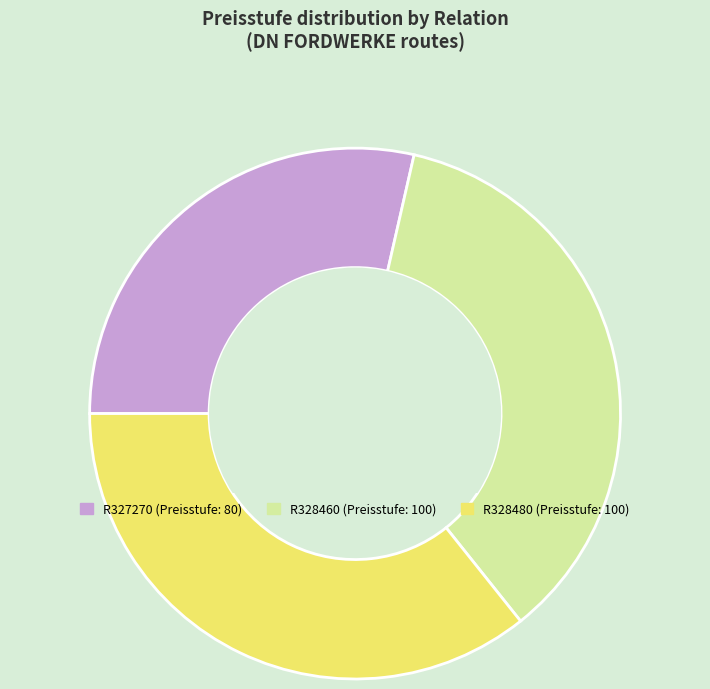

Which has a higher value, R328480 or R327270?

R328480